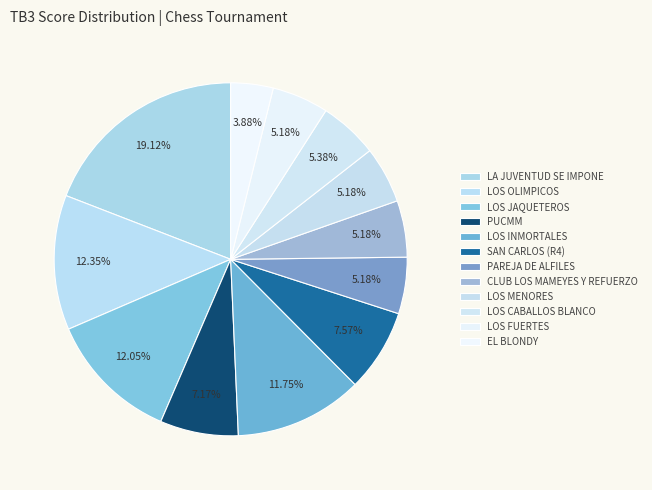

What is the ratio of the value at EL BLONDY to the value at LOS FUERTES?

0.8